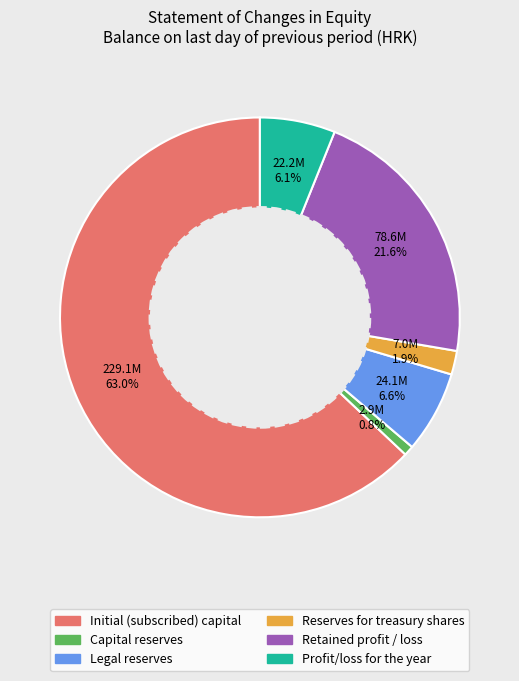

To the nearest percent, what percentage of the pie is Retained profit / loss?

22%